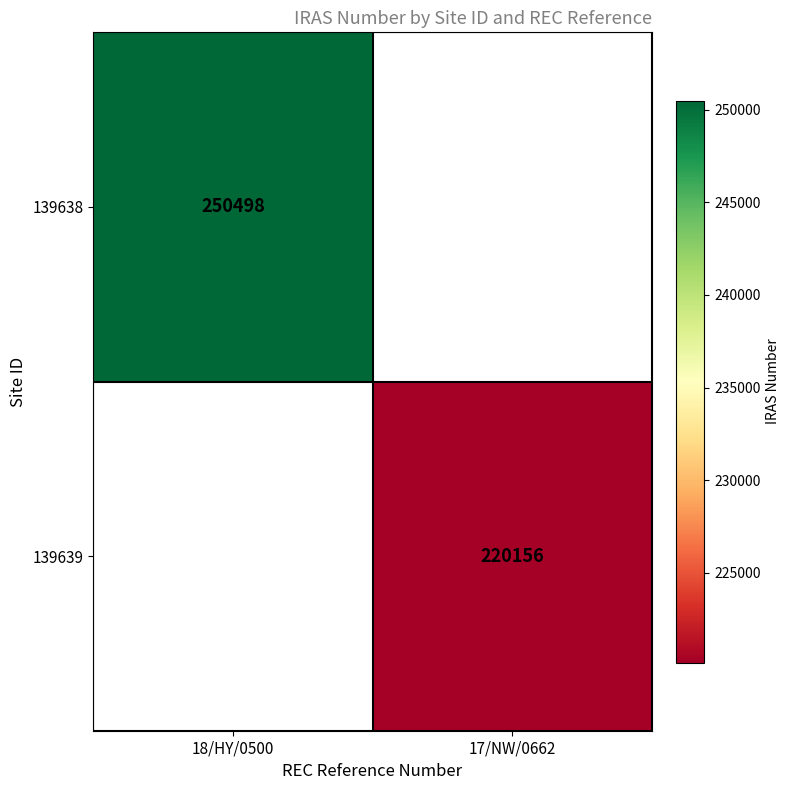

Is the value of 139638 at 18/HY/0500 greater than the value of 139639 at 17/NW/0662?

Yes